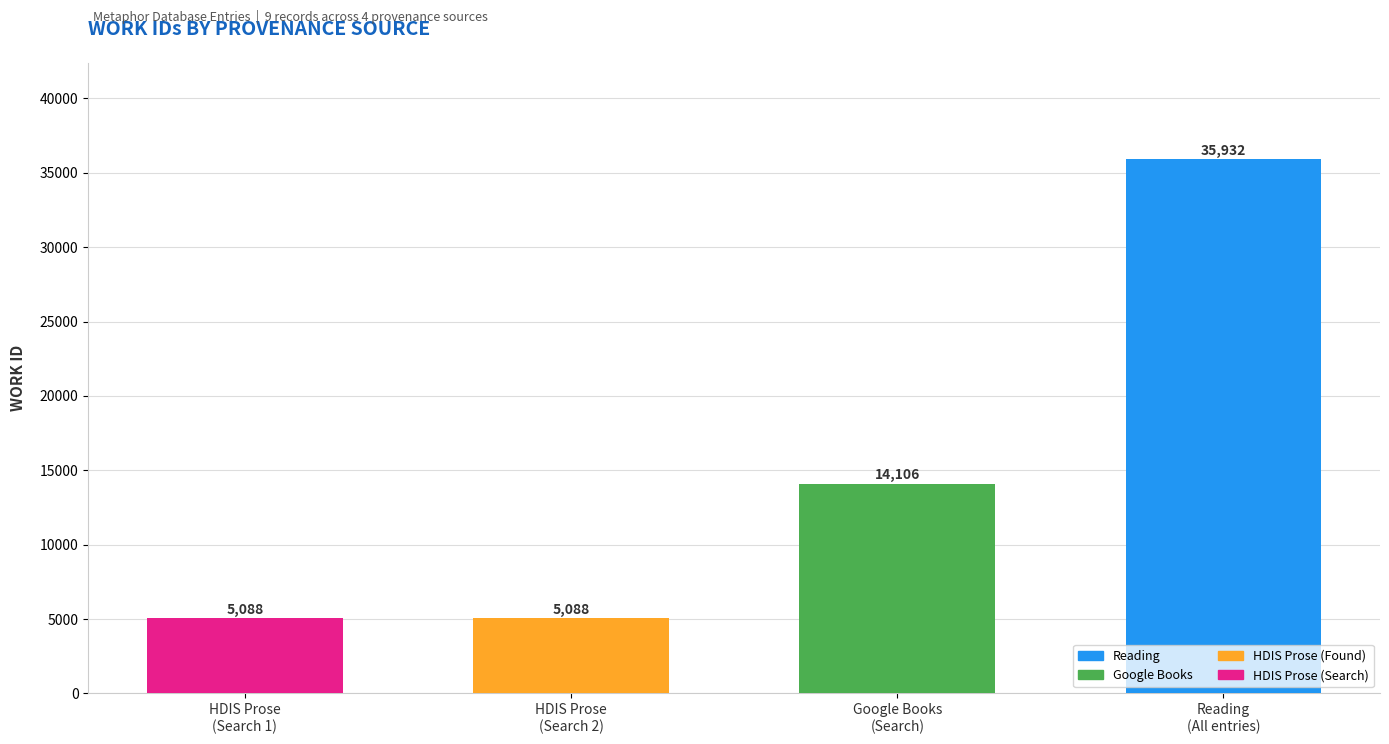

What is the label of the 1st bar from the right?

Reading
(All entries)